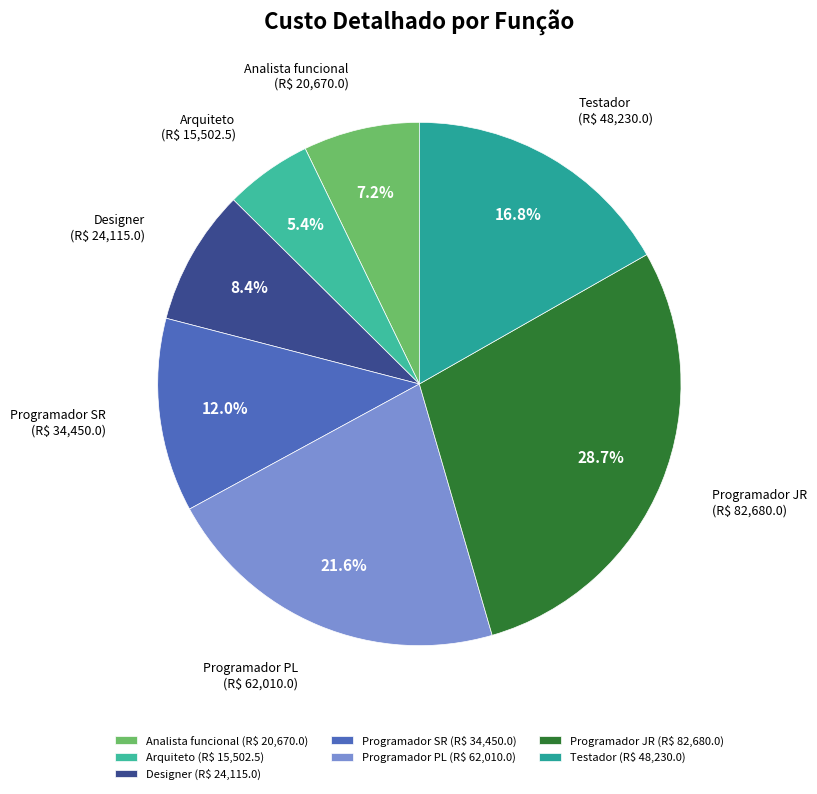

Count the number of slices in the pie.

7